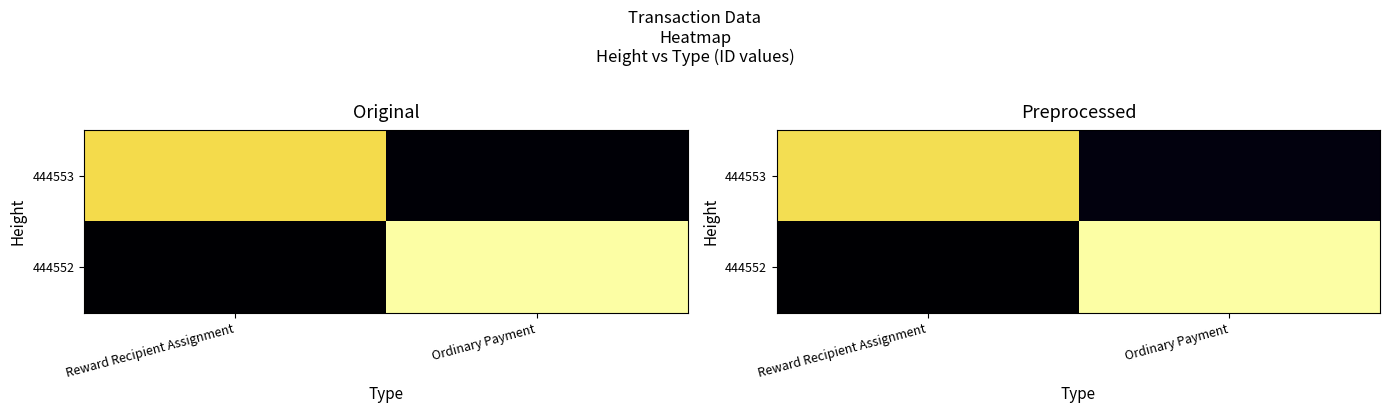

At which category is the sum across all series the highest?

Ordinary Payment